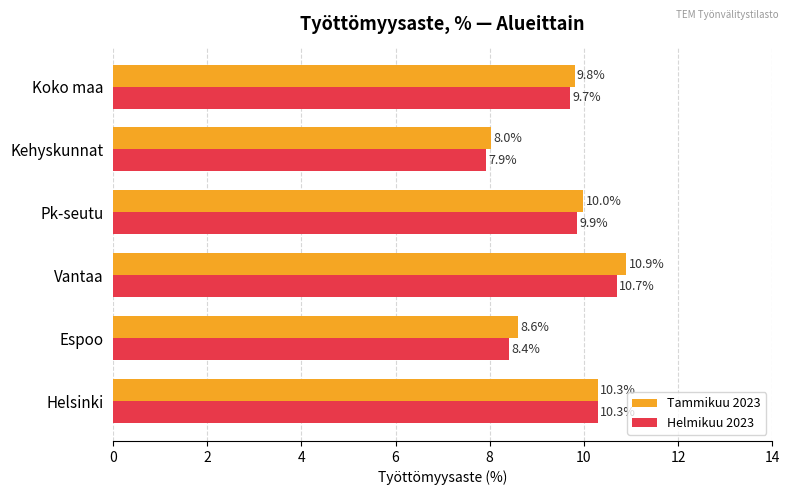

Which series has the largest range (max minus min)?

Tammikuu 2023